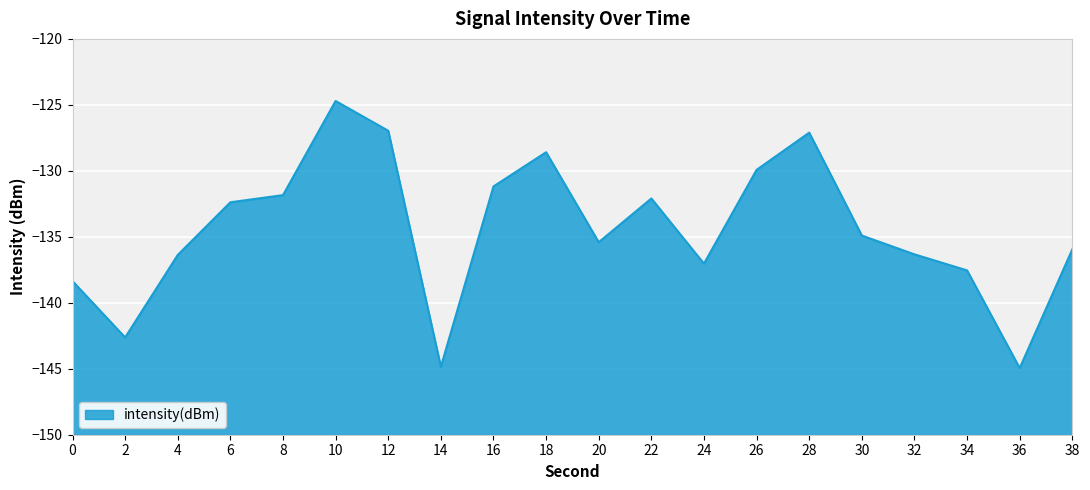

Rank the categories by value from lowest to highest.

36, 14, 2, 0, 34, 24, 4, 32, 38, 20, 30, 6, 22, 8, 16, 26, 18, 28, 12, 10